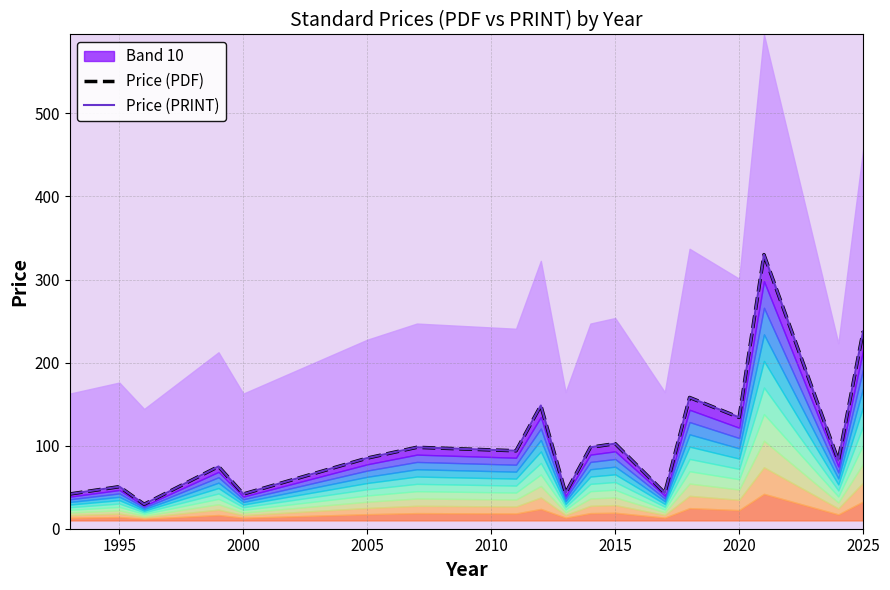

The value of Price (PRINT) at 16 is 20.8. True or false?

False